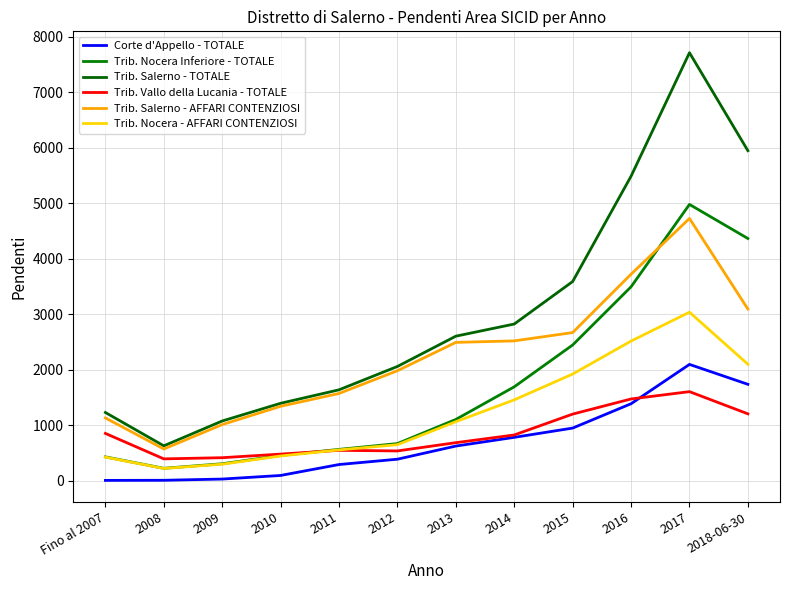

At which label does Trib. Nocera - AFFARI CONTENZIOSI reach its peak?

2017